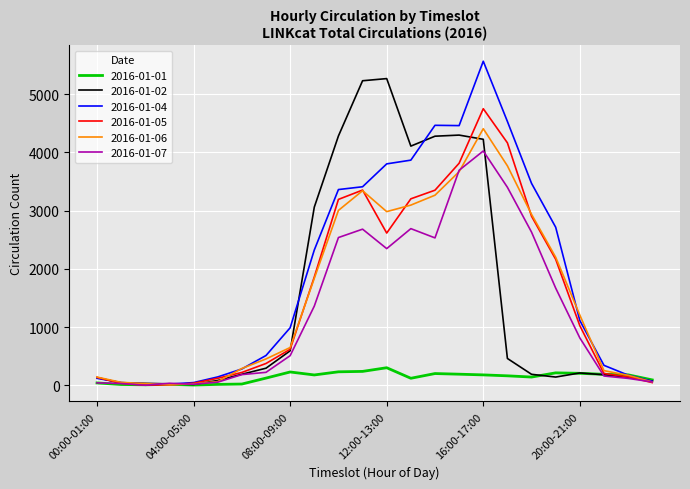

How many lines are shown in the chart?

6